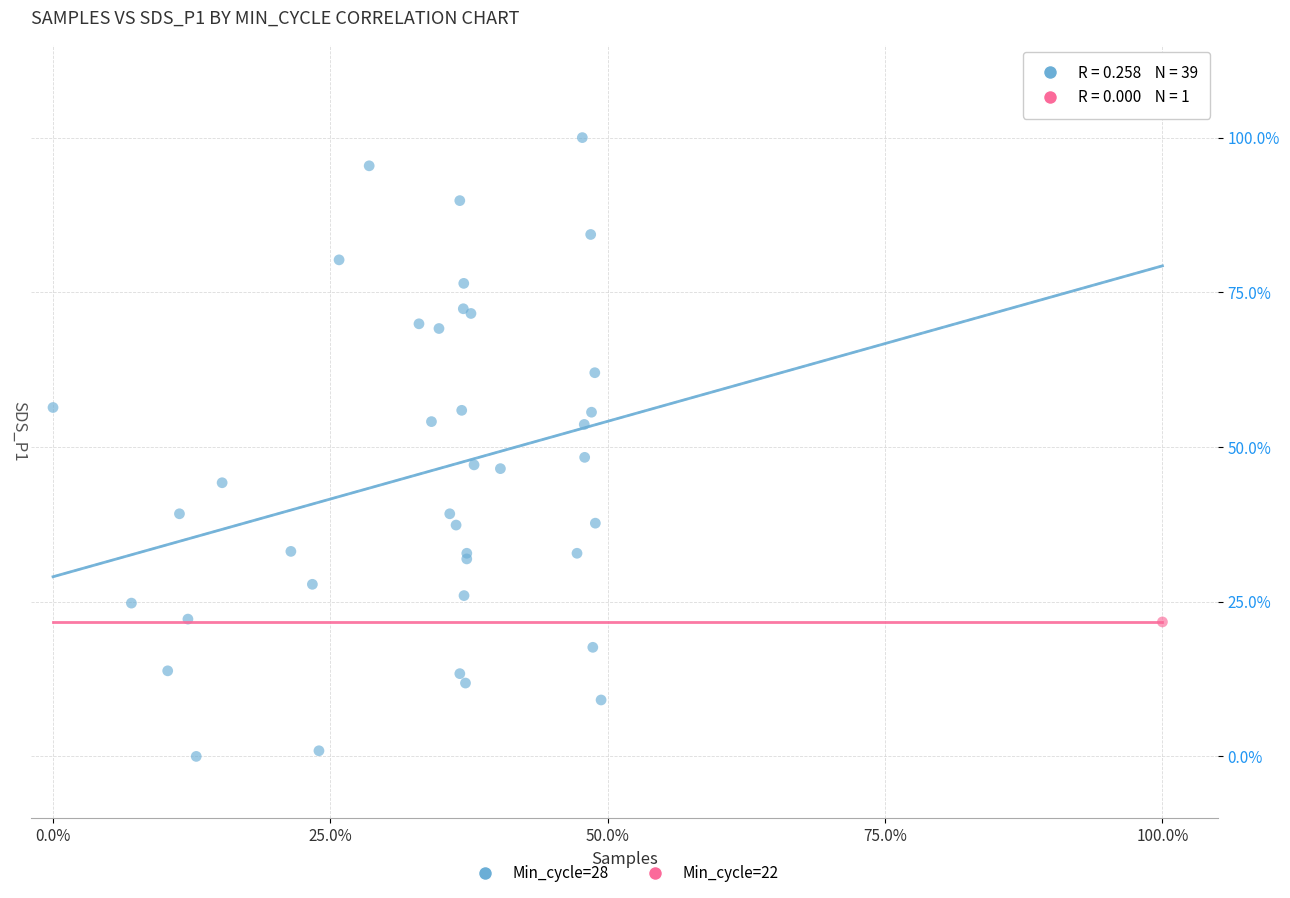

What are all the series names shown in the legend?

Min_cycle=28, Min_cycle=22